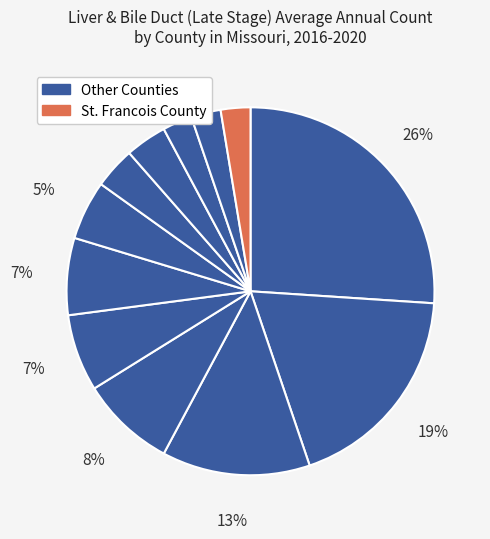

How many segments does this pie chart have?

12